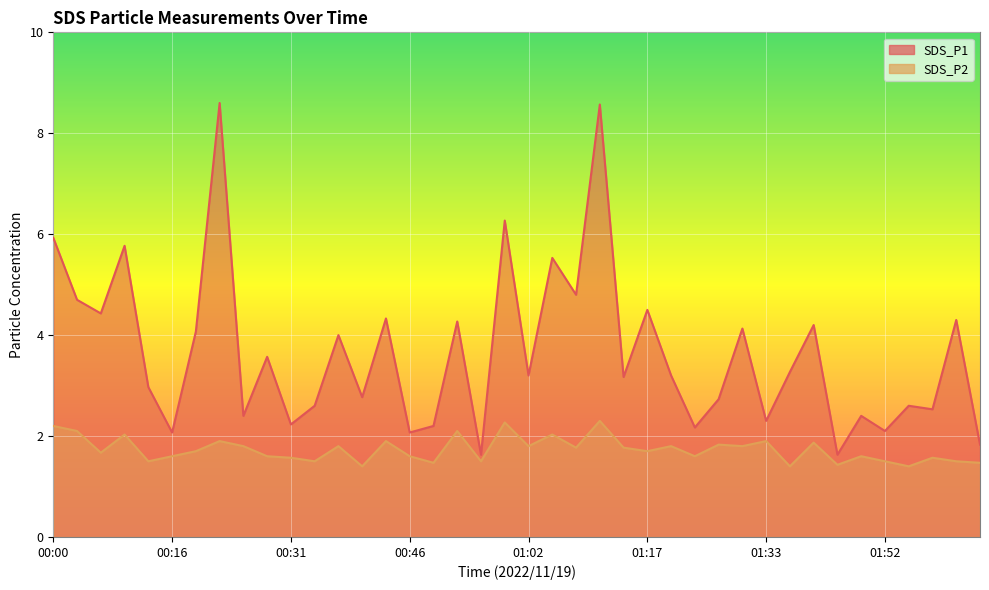

Is it true that SDS_P2 equals 1.7 at 00:19?

True